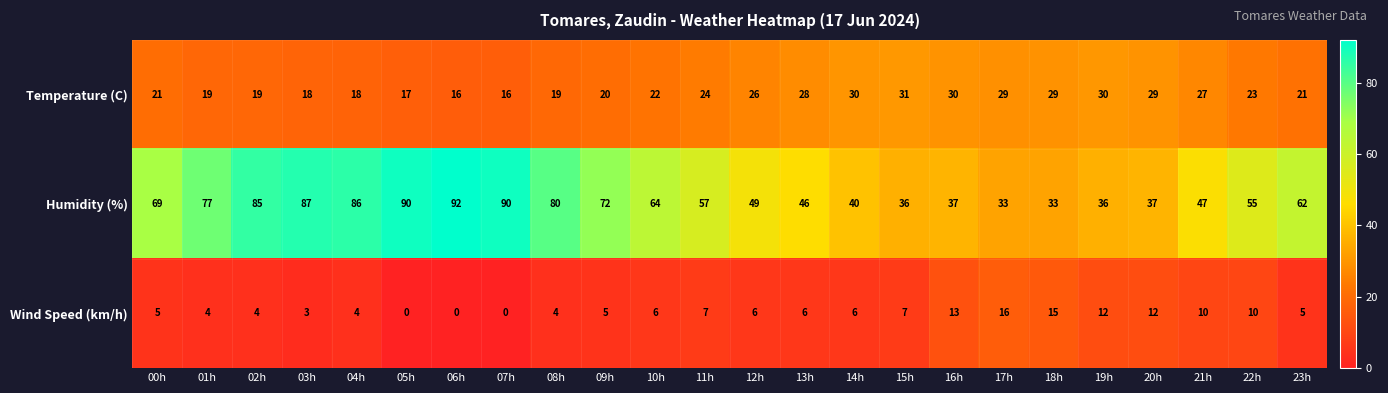

The Temperature (C) series shows 22 at 10h. True or false?

True